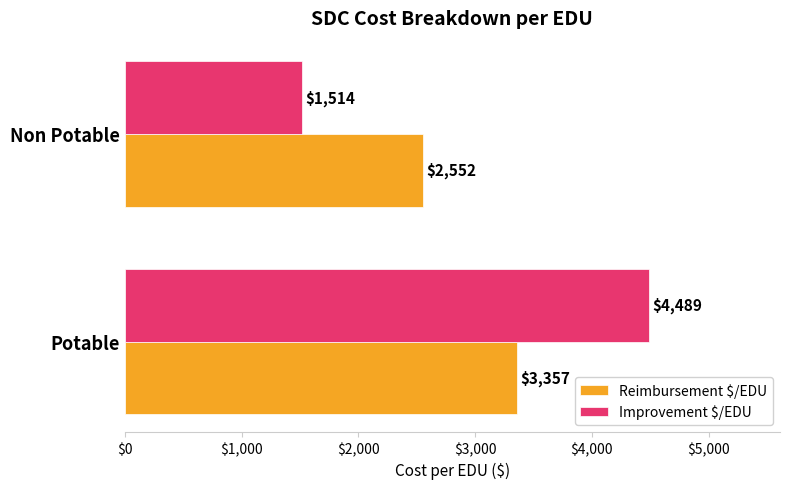

The Improvement $/EDU series shows 1514.4 at Non Potable. True or false?

True